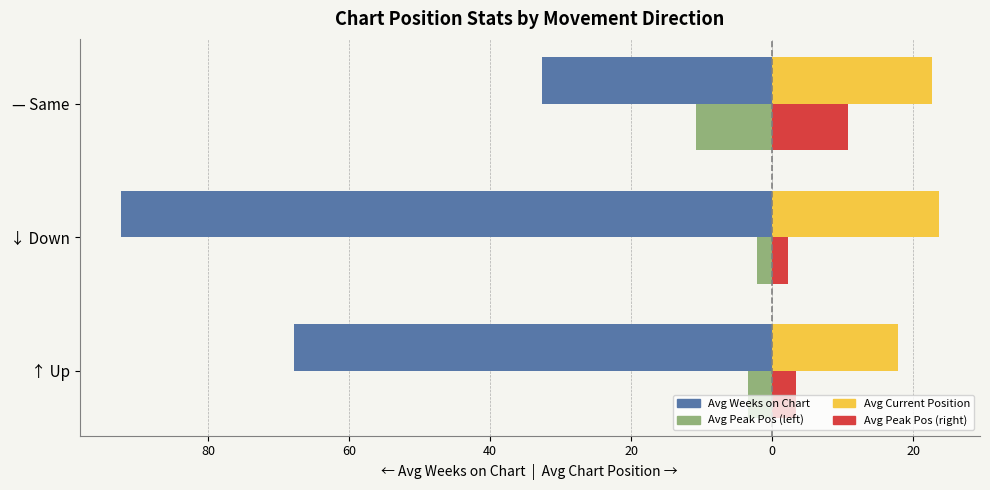

Count the number of categories in the chart.

3